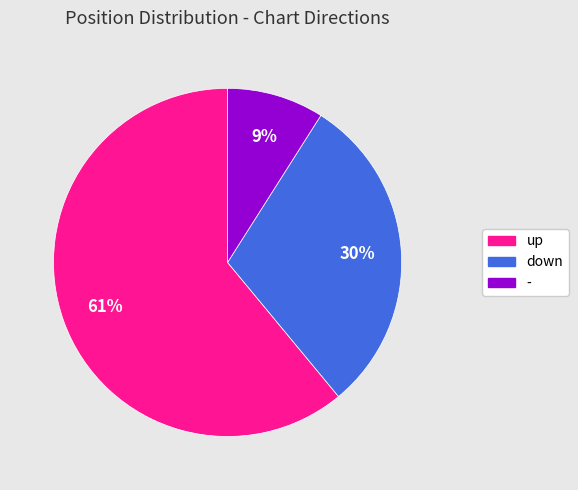

Between up and -, which is larger?

up